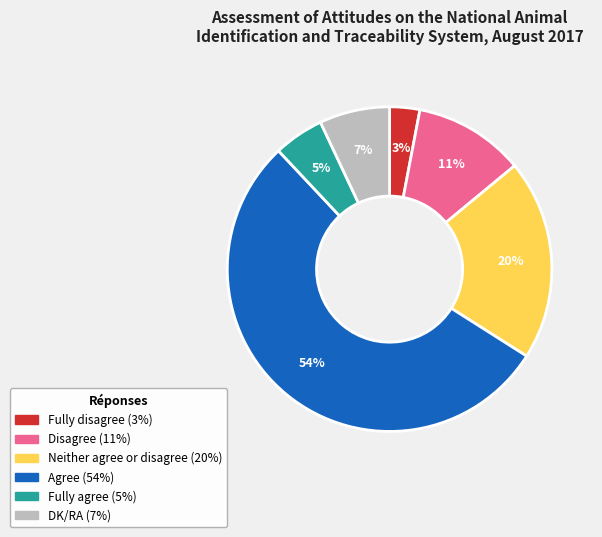

Does any single category account for the majority?

Yes